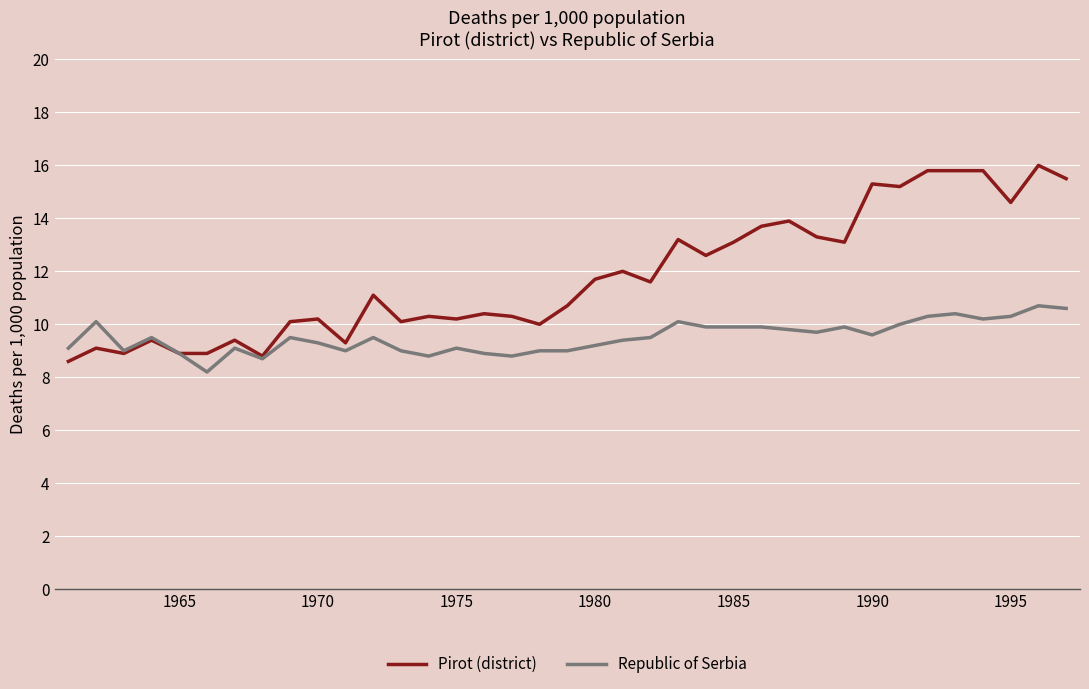

How many lines are shown in the chart?

2